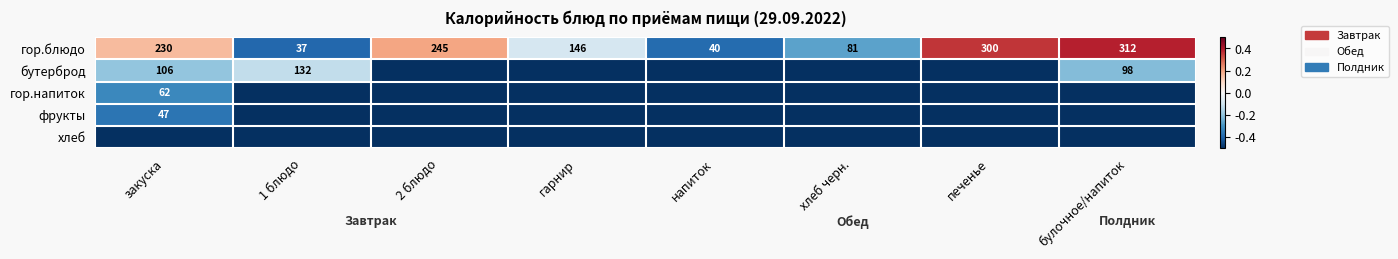

What is the lowest value of the гор.блюдо series?

37.0